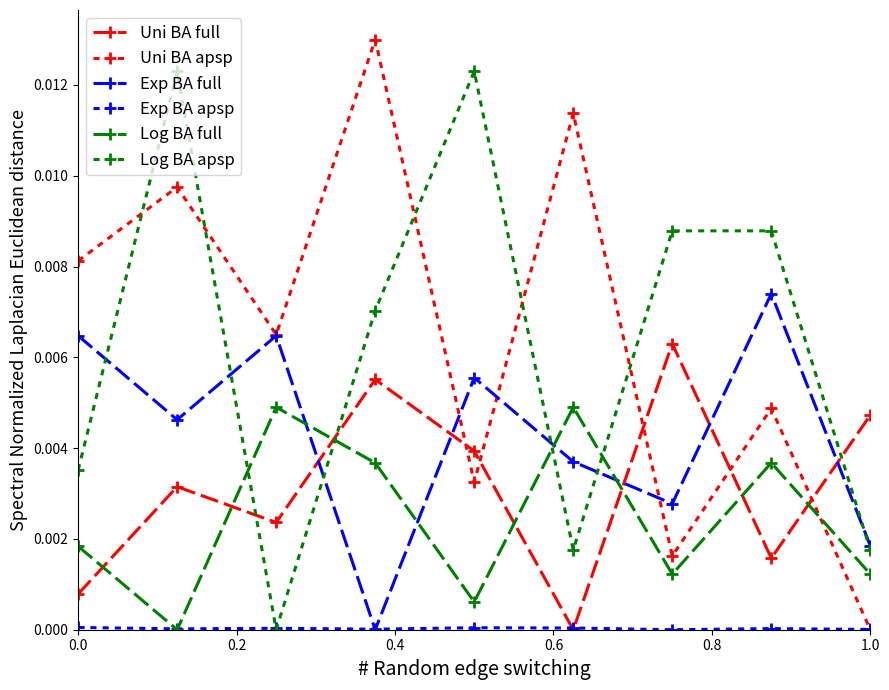

Which series has the largest range (max minus min)?

Uni BA apsp